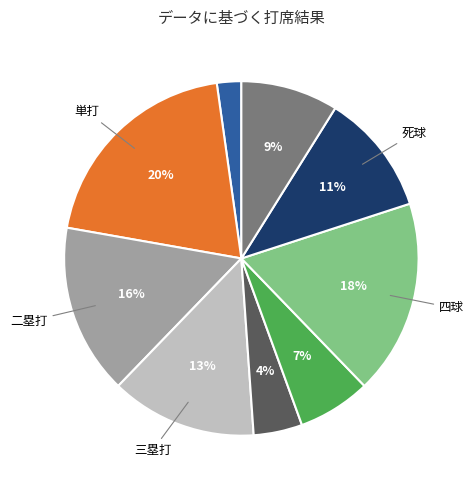

To the nearest percent, what is the average slice percentage?

11%